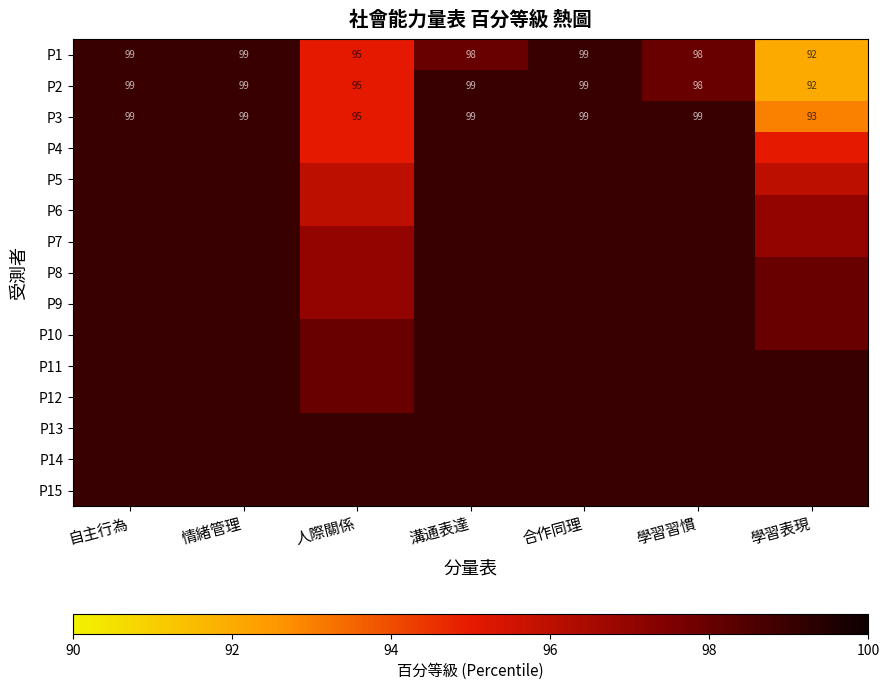

Rank the series at 學習表現 from lowest to highest value.

P1, P2, P3, P4, P5, P6, P7, P8, P9, P10, P11, P12, P13, P14, P15